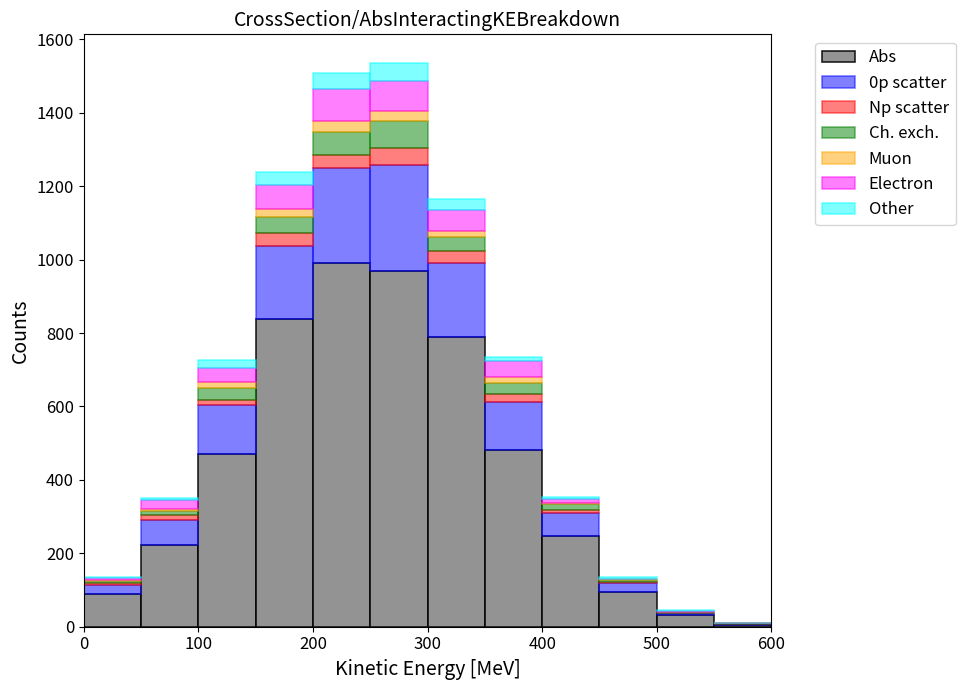

Reading left to right, list every stacked bar in this chart as the range it spans on the x-axis followed by its total height. The values are not printed on the chart, so give them approximately, as read against the axis.

0 to 50: 140
50 to 100: 360
100 to 150: 720
150 to 200: 1240
200 to 250: 1500
250 to 300: 1540
300 to 350: 1160
350 to 400: 740
400 to 450: 360
450 to 500: 140
500 to 550: 40
550 to 600: under 20